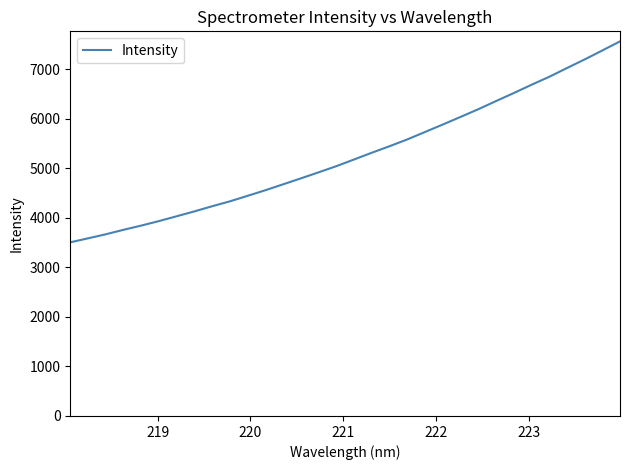

What is the smallest value displayed?

3507.3